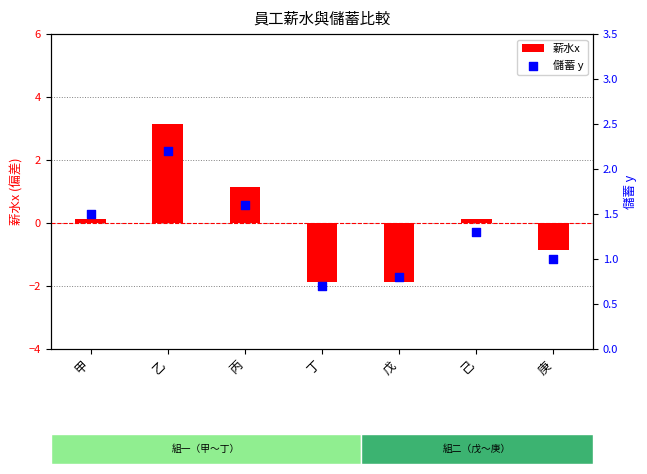

Which series has the widest spread of Y values?

薪水x